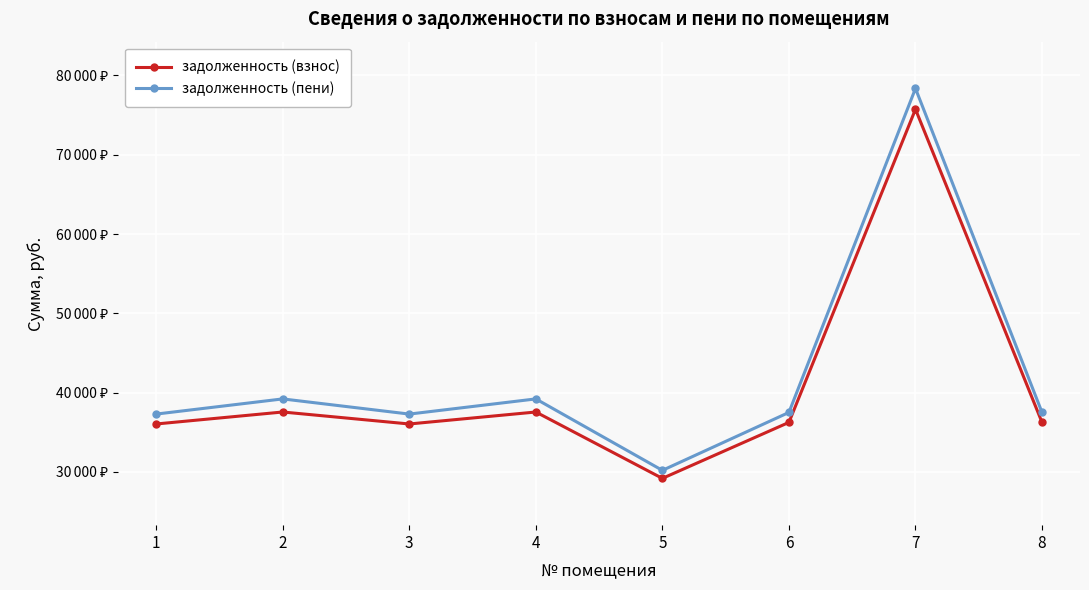

Is this an area chart (filled region under the line)?

No